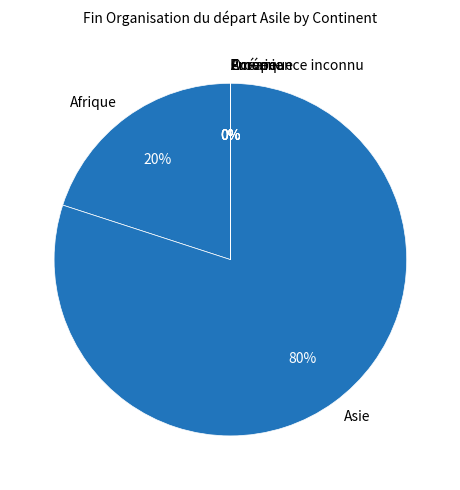

To the nearest percent, what portion does Afrique represent?

20%